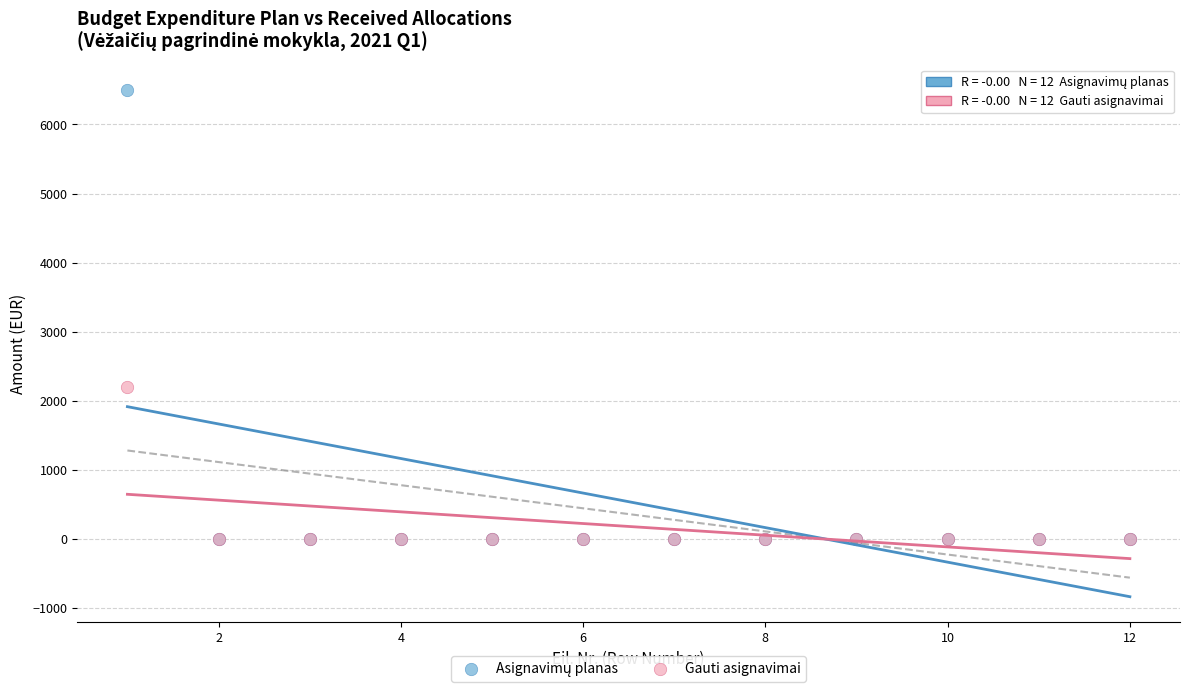

Across all series, what Y value is closest to 3250?

2200